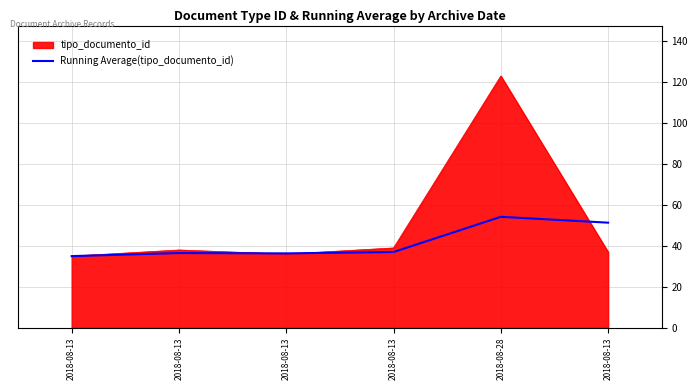

Reading right to left, extract all data points from this chart.

2018-08-13=51.3	2018-08-28=54.2	2018-08-13=37.0	2018-08-13=36.3	2018-08-13=36.5	2018-08-13=35.0